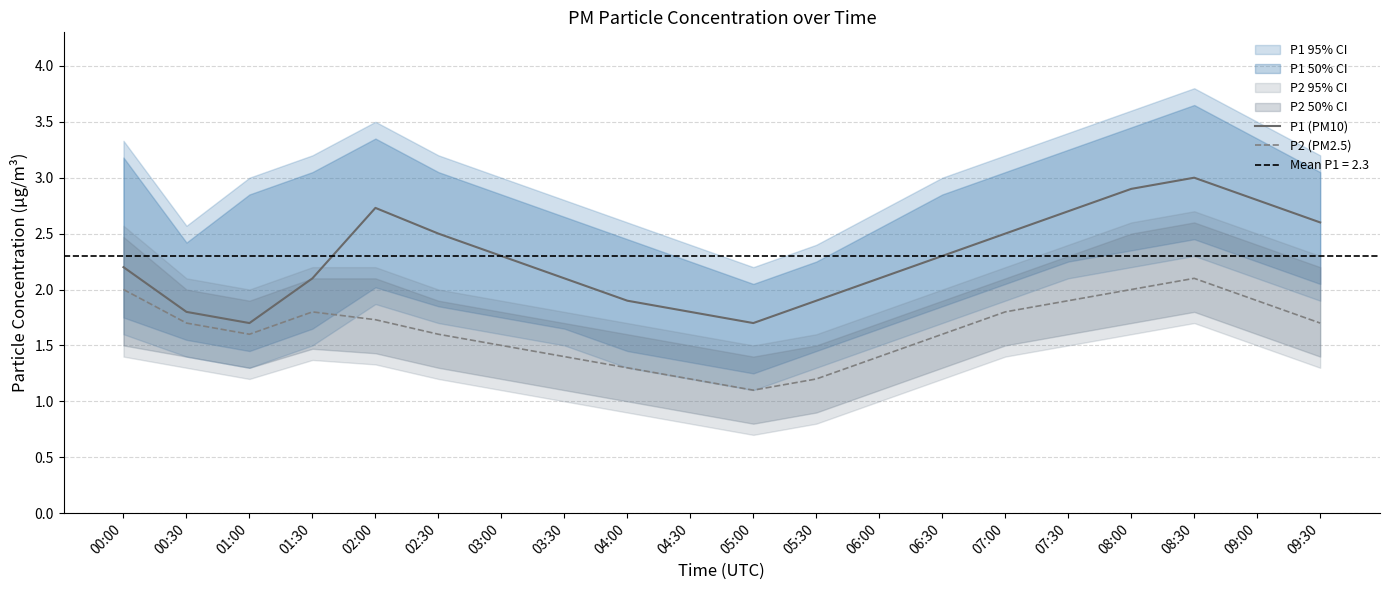

What is the difference between the highest and lowest values at 07:30?

0.8